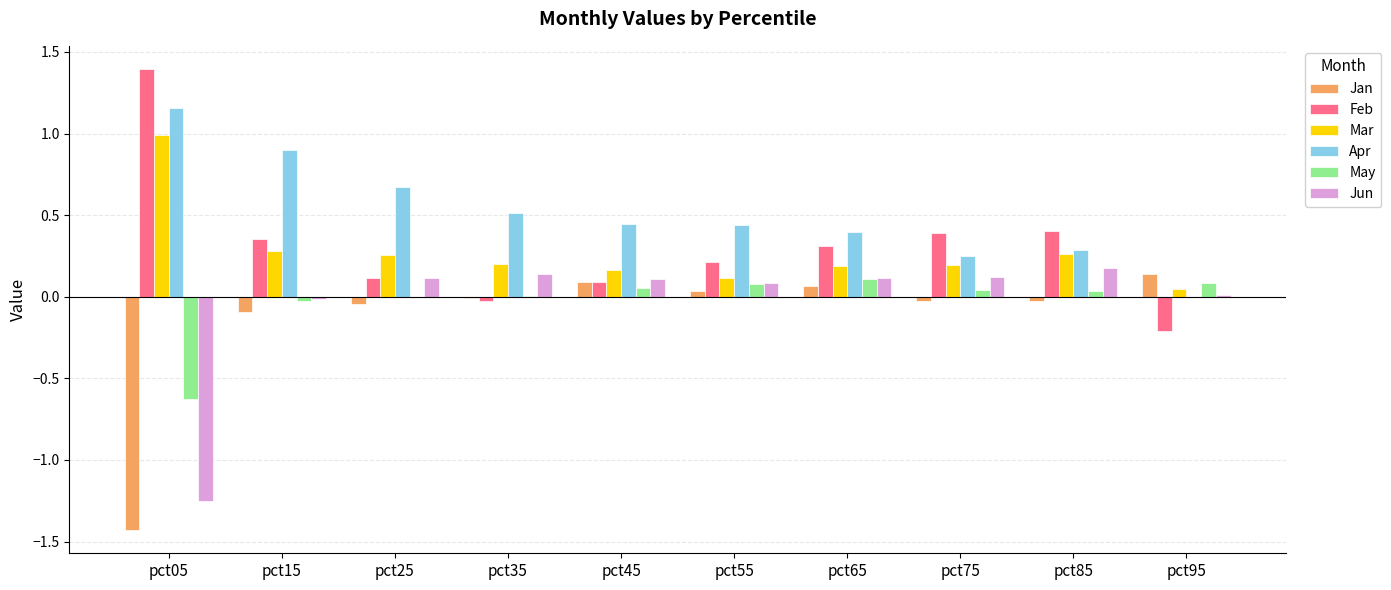

Count the number of categories in the chart.

10